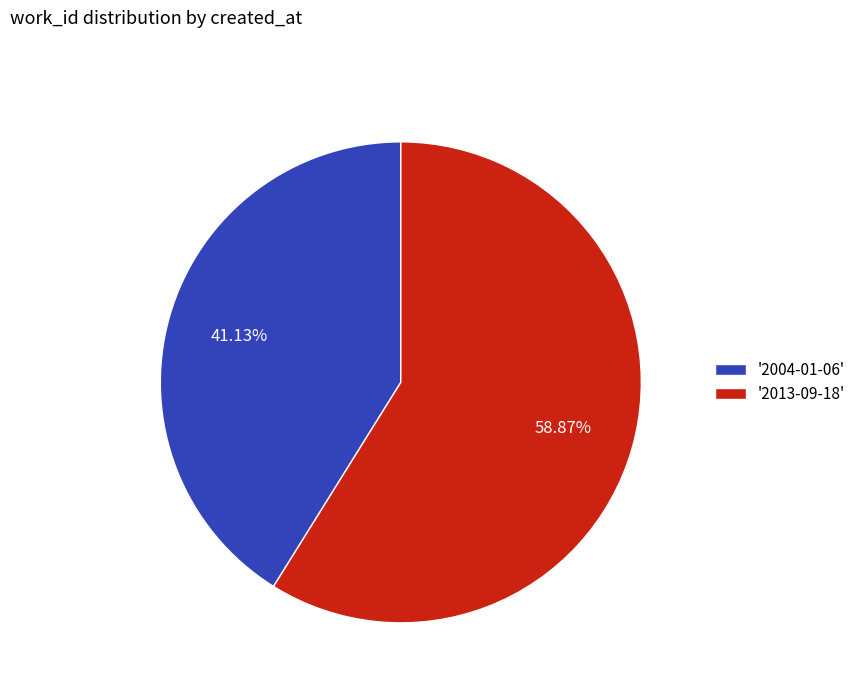

Is the sum of '2013-09-18' and '2004-01-06' greater than half?

Yes